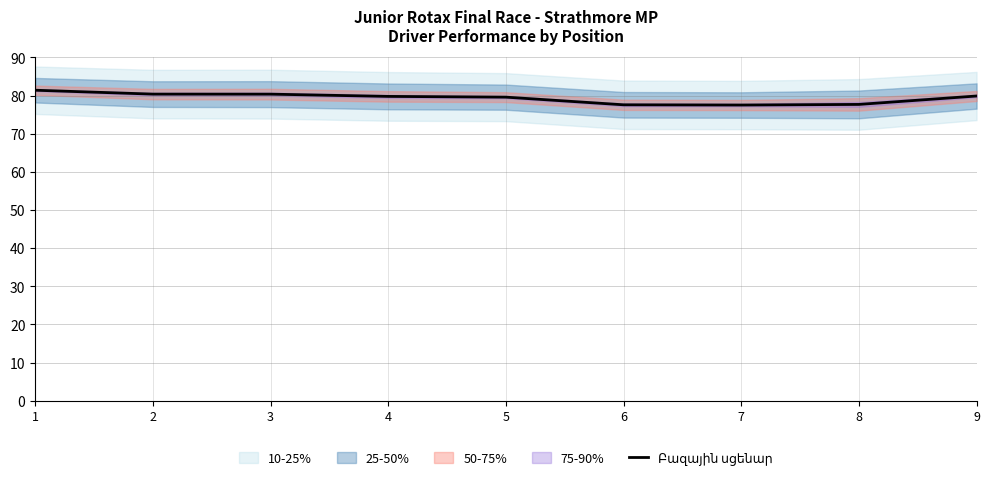

What is the difference between the maximum and minimum values?

3.9